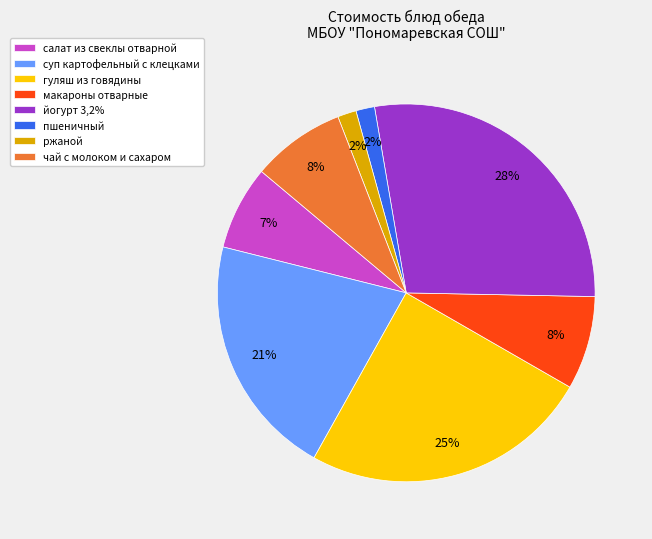

Is the sum of салат из свеклы отварной and пшеничный greater than half?

No